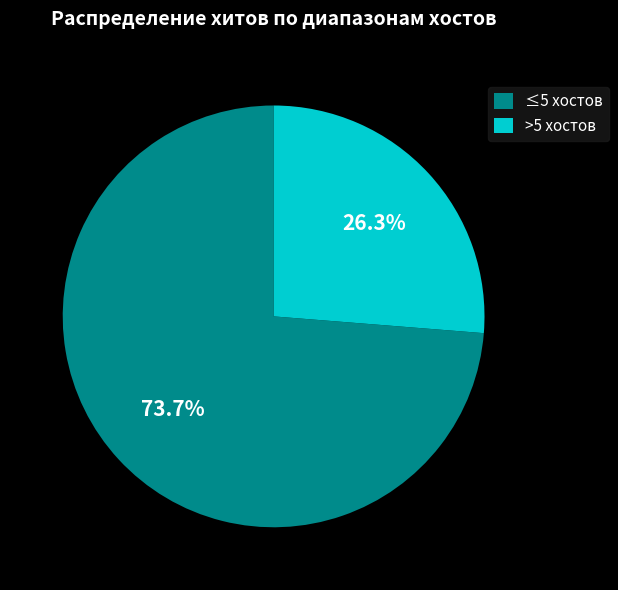

Which has a higher value, ≤5 хостов or >5 хостов?

≤5 хостов